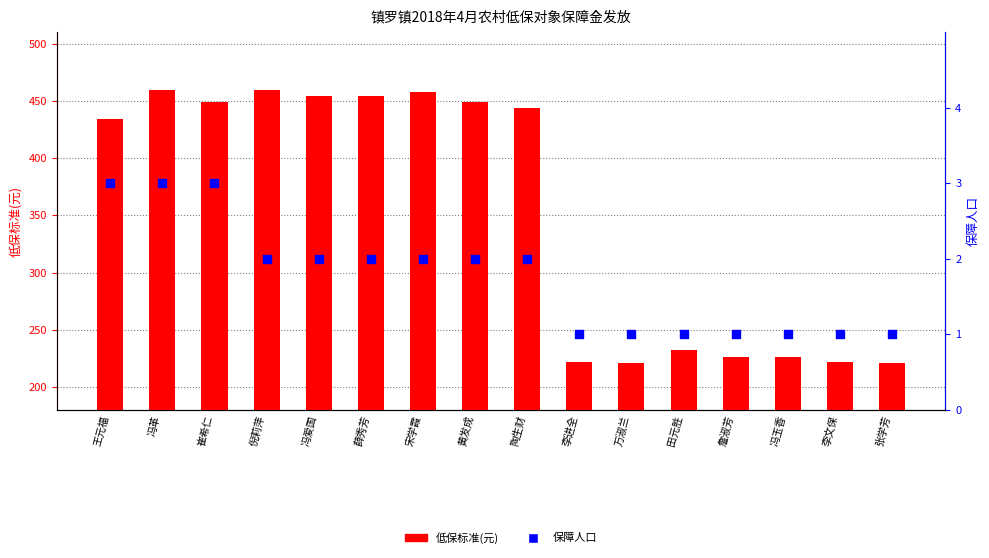

What are all the series names shown in the legend?

低保标准(元), 保障人口